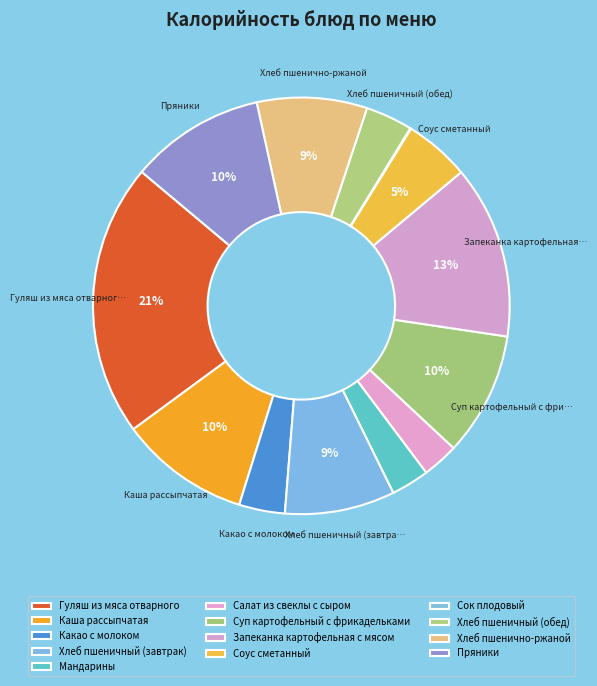

Which category has the smallest portion of the pie?

Сок плодовый